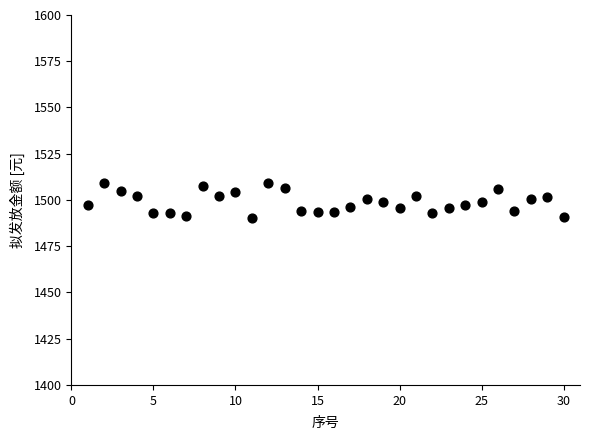

What is the range of Y values (max minus min)?

19.0